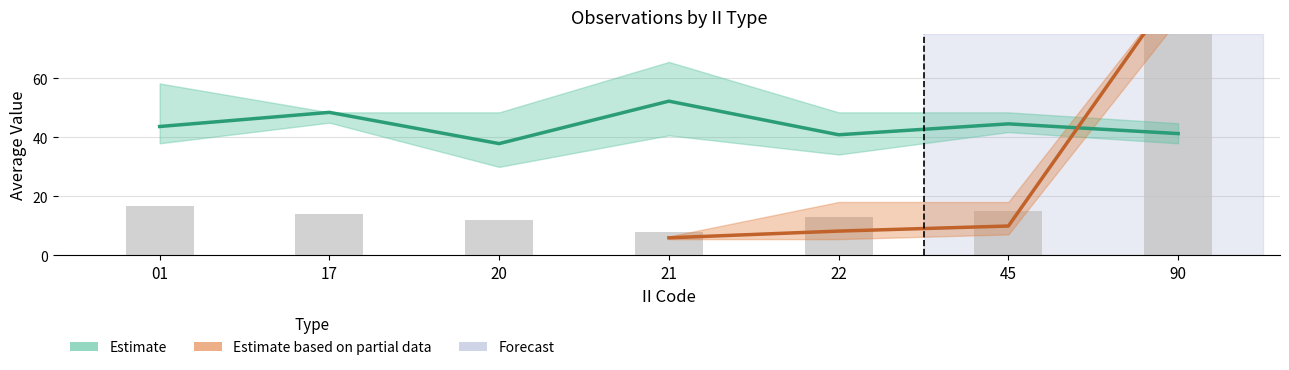

Reading left to right, extract all data points from this chart.

Avg LAT: 43.7	48.5	37.9	52.3	40.9	44.6	41.3
Avg RPT_LEN: 16.8	14.0	12.0	8.0	13.0	15.2	133.0